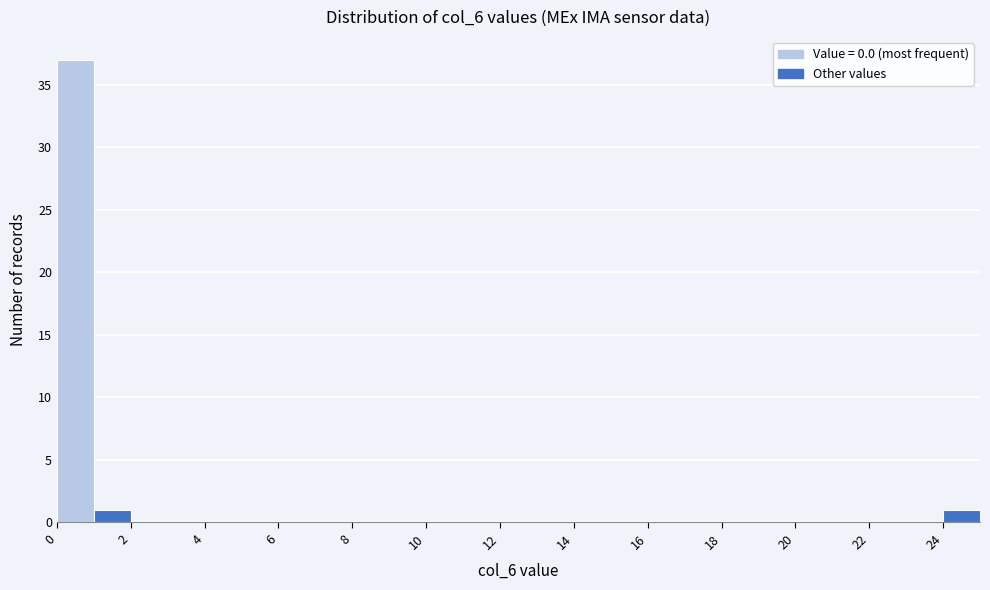

Over which range of the x-axis is the bar tallest?

0 to 1